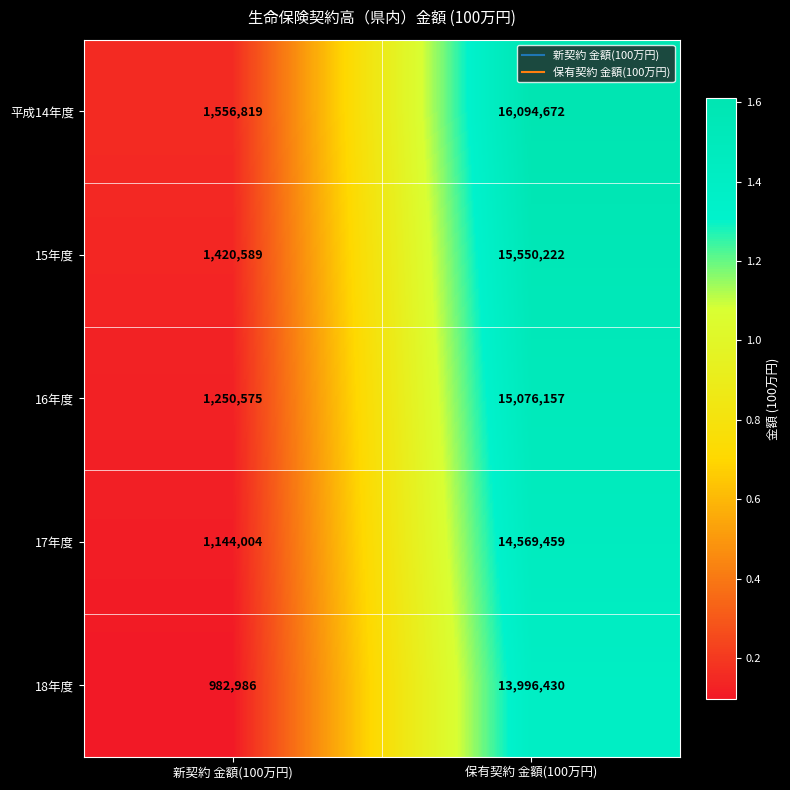

True or false: 平成14年度 has a value of 16094672 at 保有契約 金額(100万円).

True